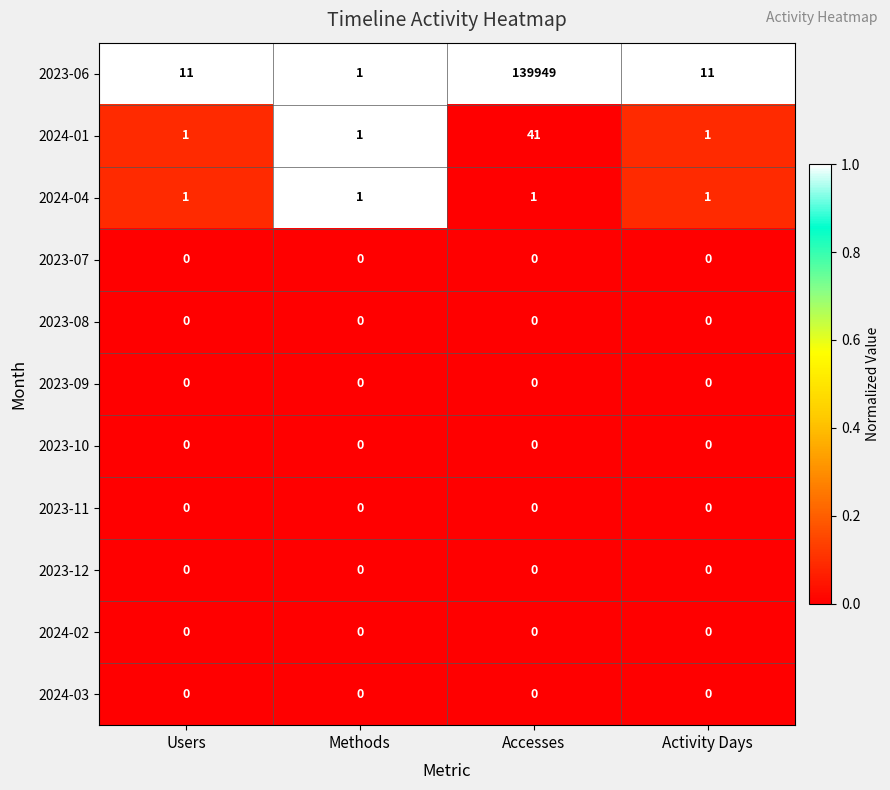

How many distinct data groups are displayed?

11